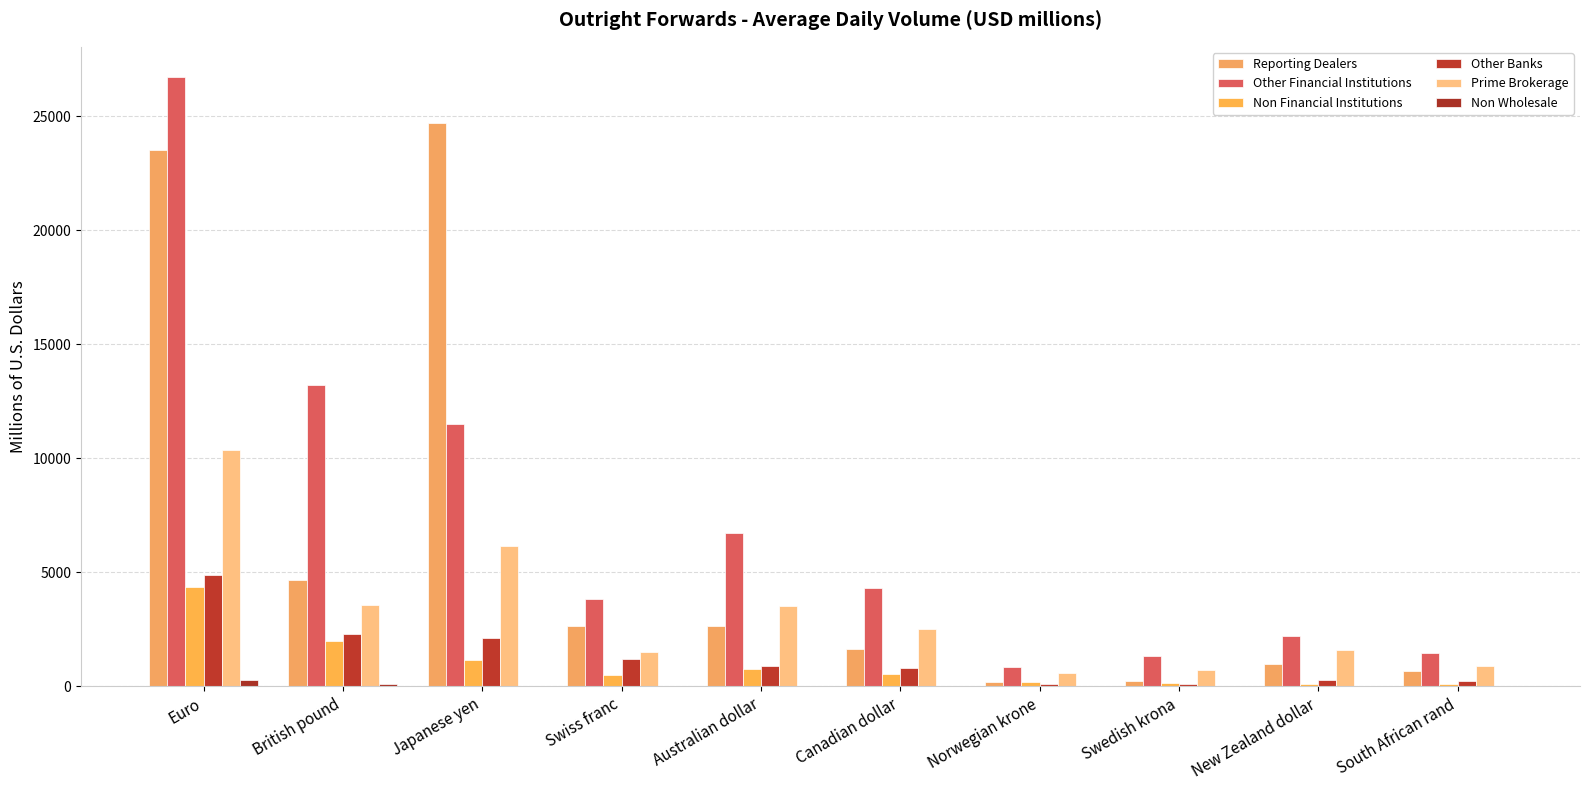

What is the lowest value of the Non Financial Institutions series?

82.5